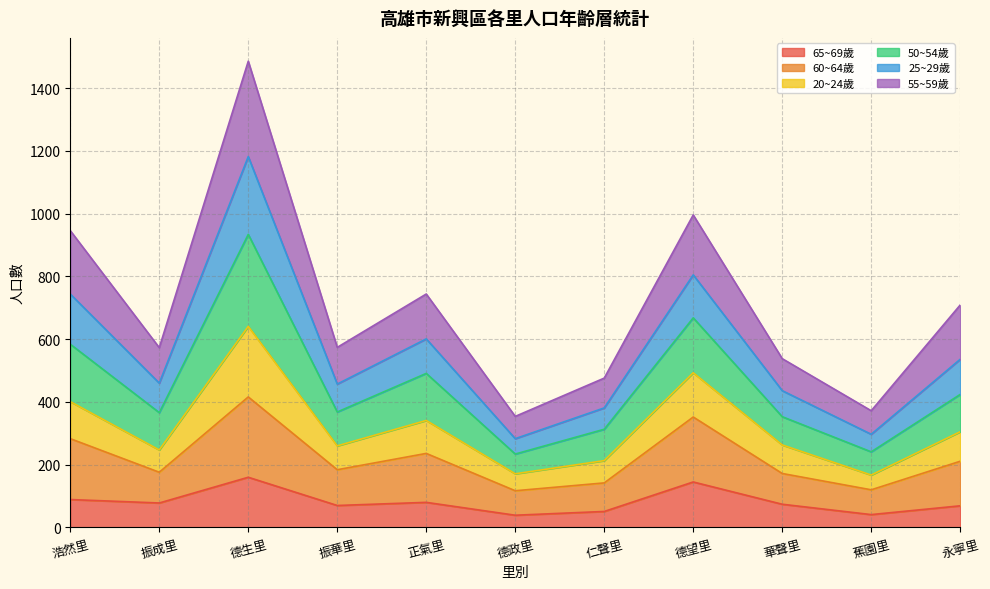

What is the total value across all series at 華聲里?

538